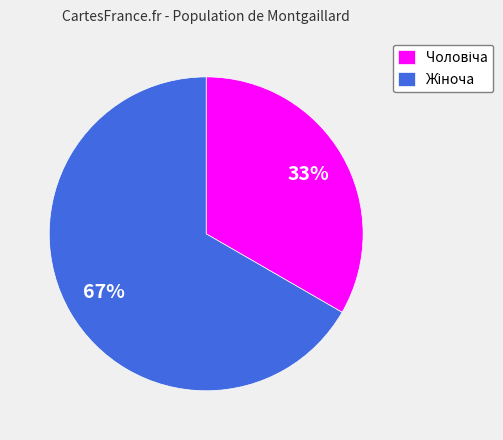

To the nearest percent, what is the average slice percentage?

50%